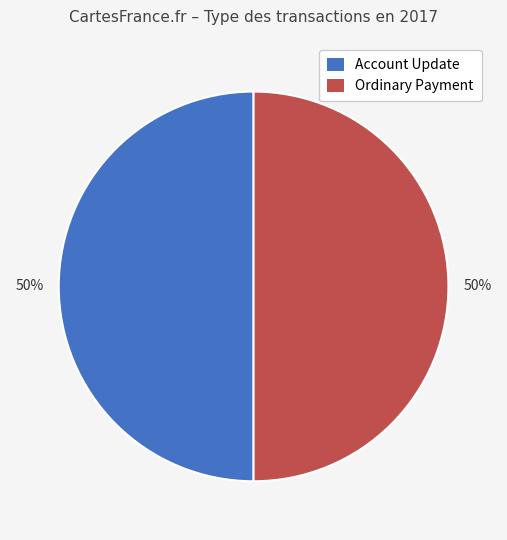

The Ordinary Payment slice represents 95% of the pie. True or false?

False